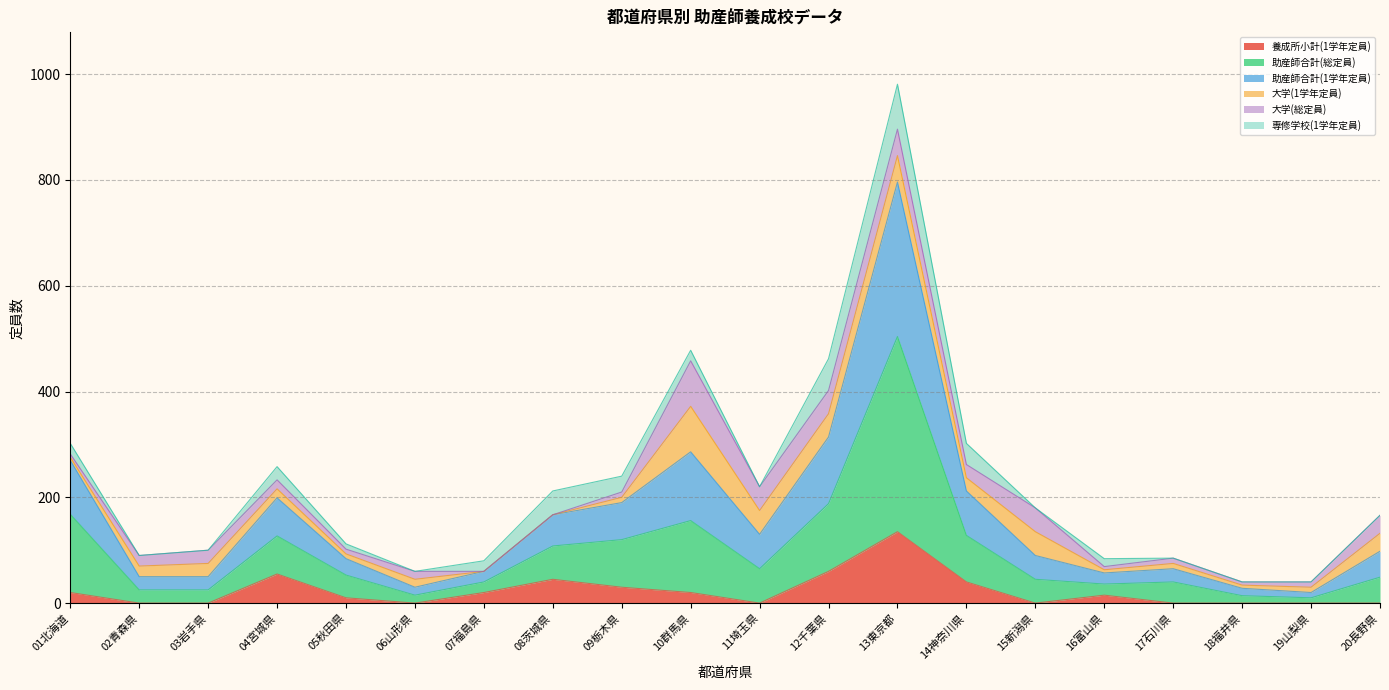

True or false: 助産師合計(総定員) and 助産師合計(1学年定員) cross at least once.

False